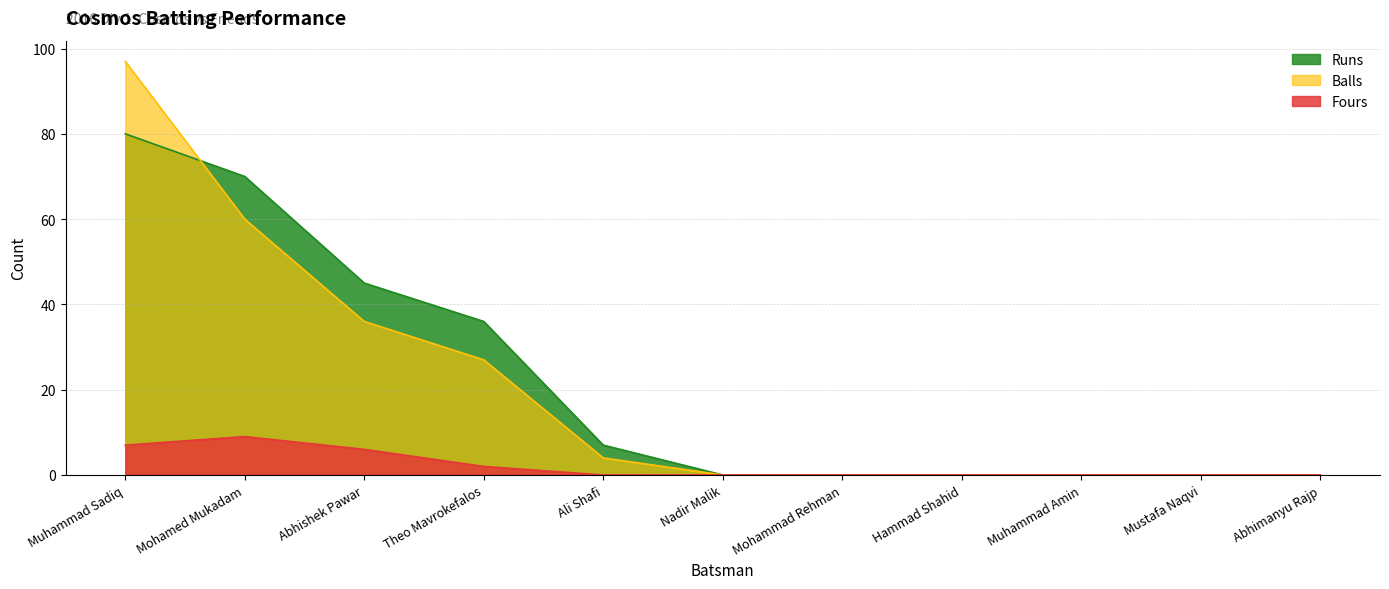

Which has a higher value, Muhammad Sadiq or Mohammad Rehman?

Muhammad Sadiq